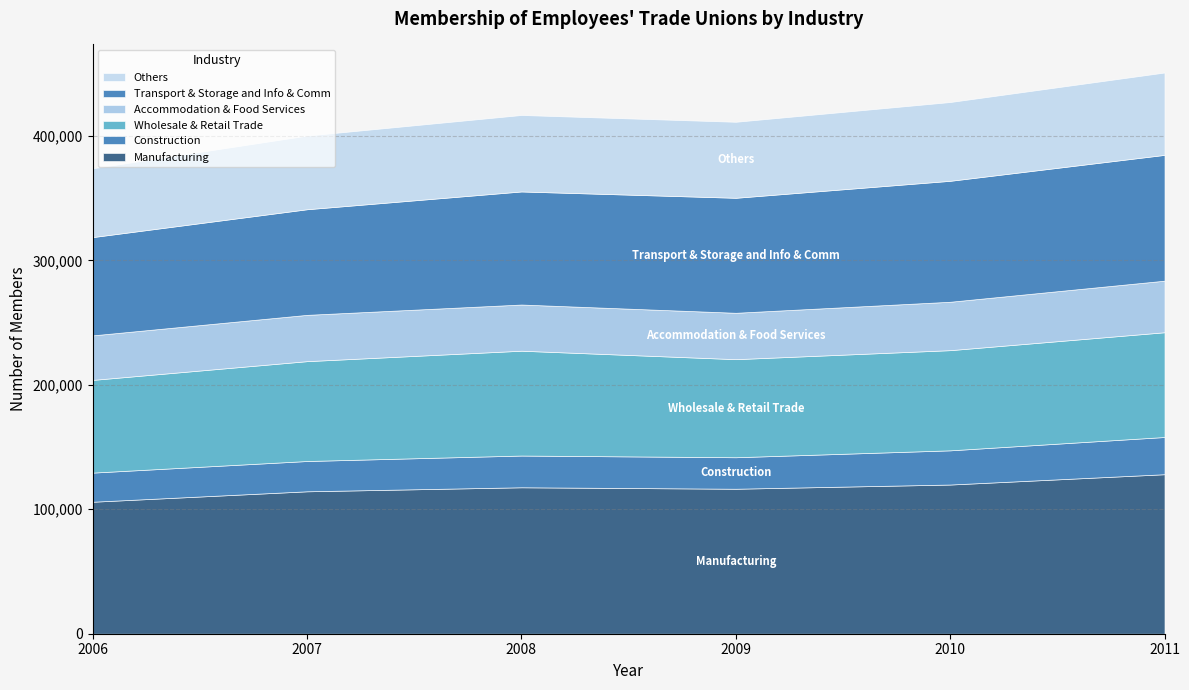

What is the difference between the highest and lowest values at 2006?

82664